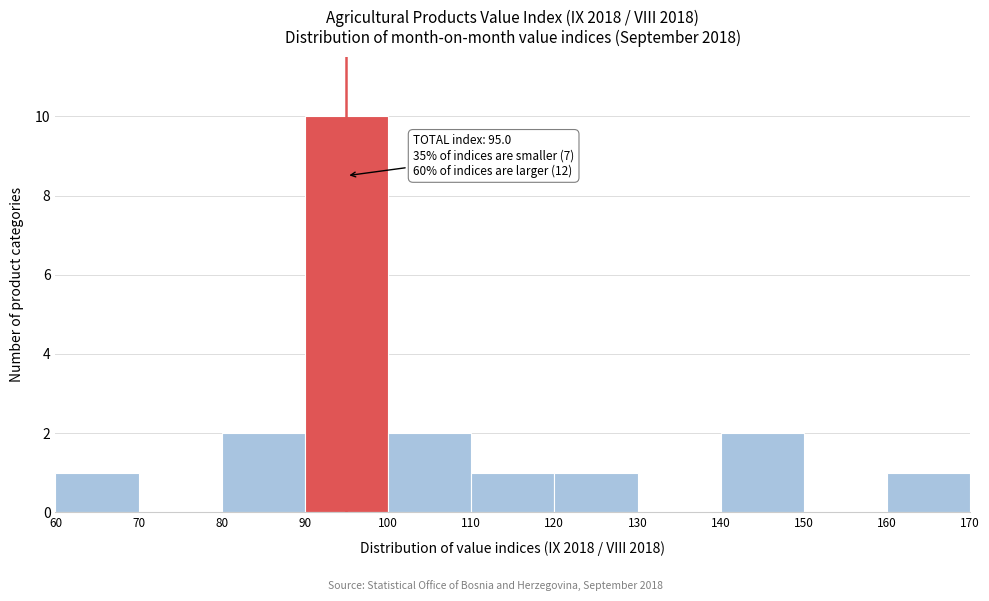

Which range on the x-axis has the tallest bar?

90 to 100